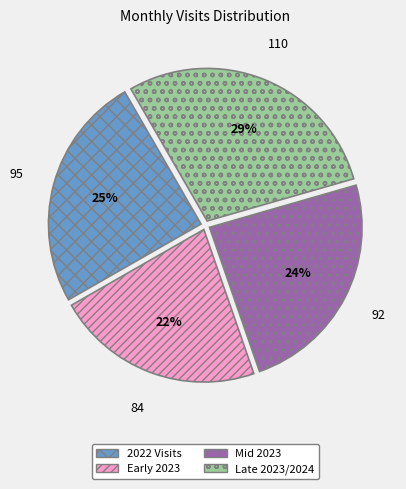

To the nearest percent, what percentage of the pie is Early 2023?

22%